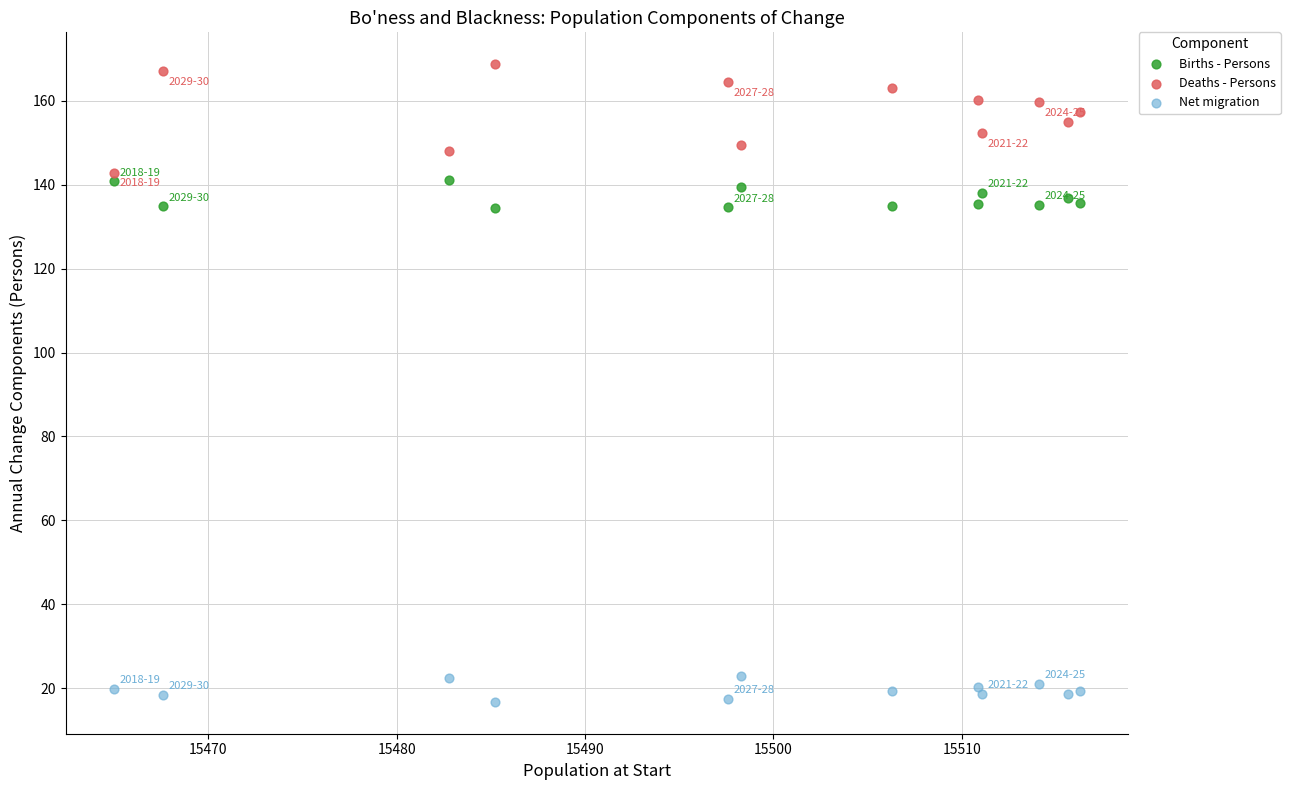

Which series has the largest Y range (max minus min)?

Deaths - Persons